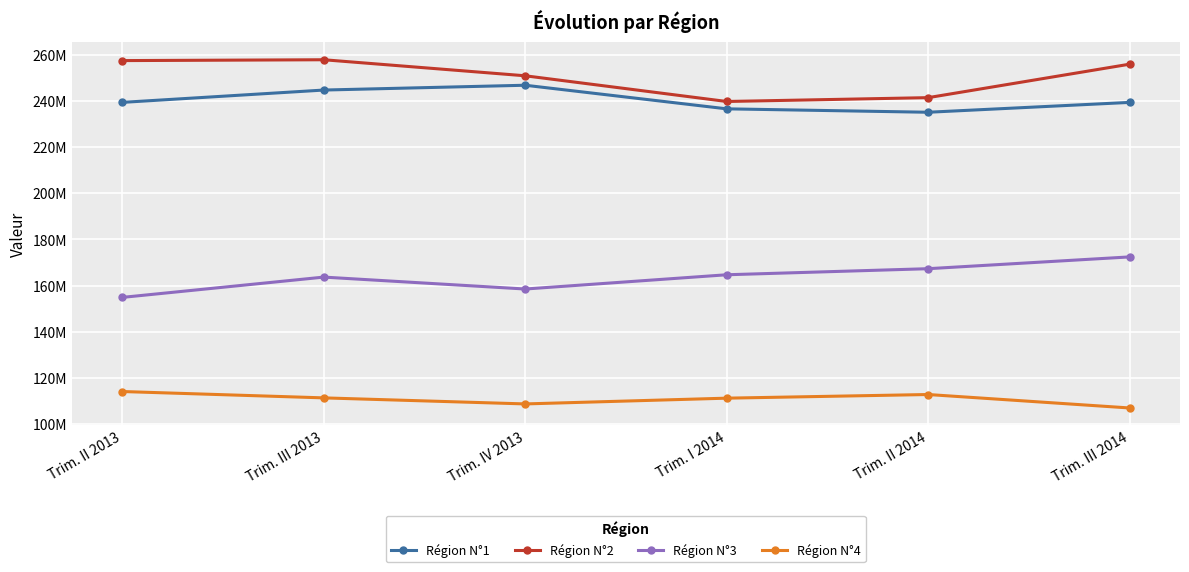

What position from the right is Trim. I 2014?

3